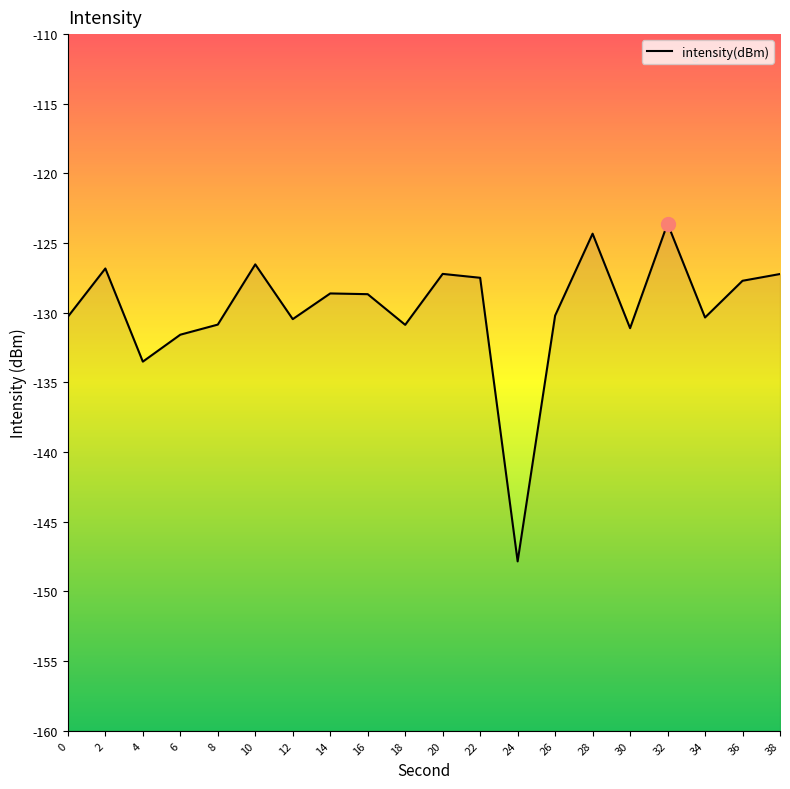

The chart shows a value of -55.0 at 4. True or false?

False